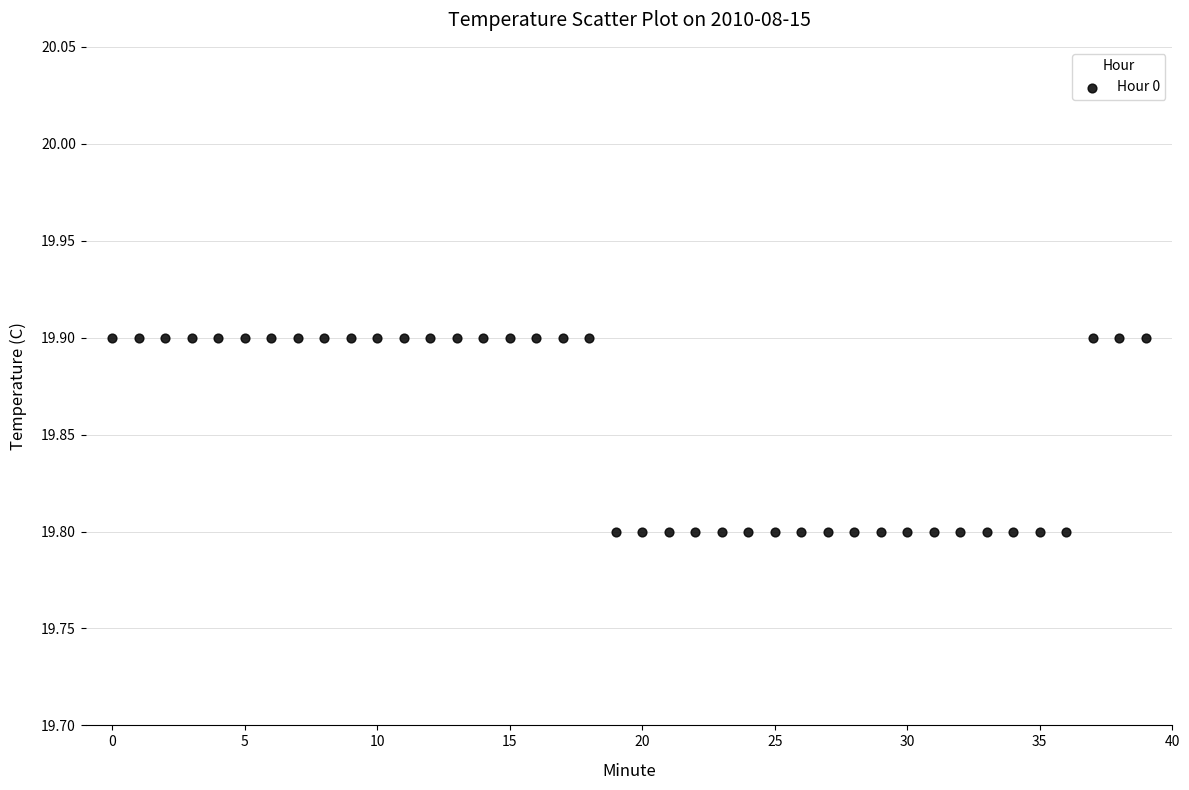

Count the number of points in this scatter plot.

40